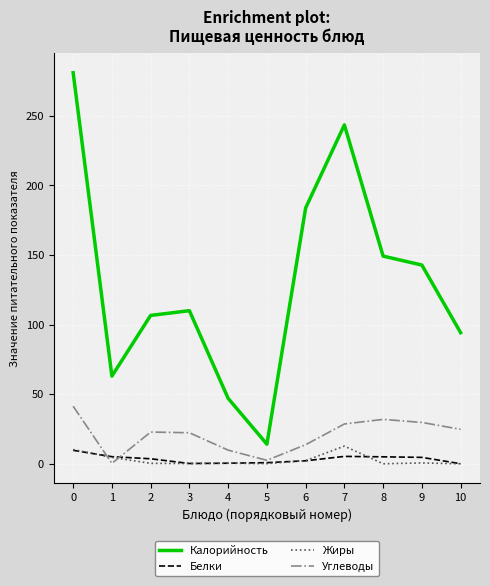

True or false: Белки has a value of 5.3 at 7.

True